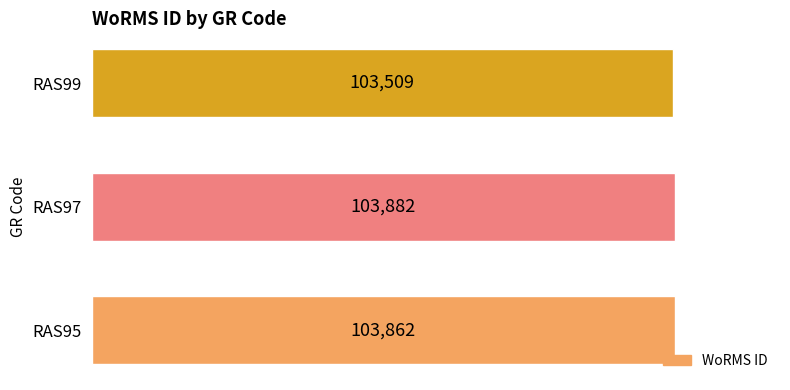

How many data points are less than 103862?

1